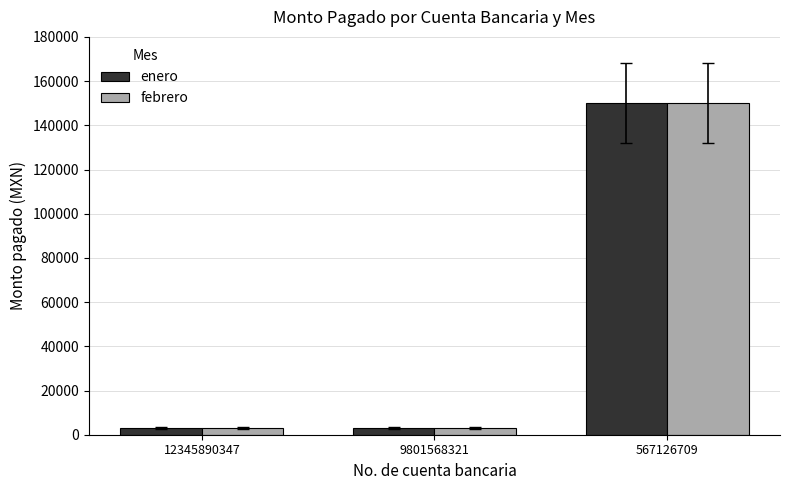

At which label does enero reach its peak?

567126709